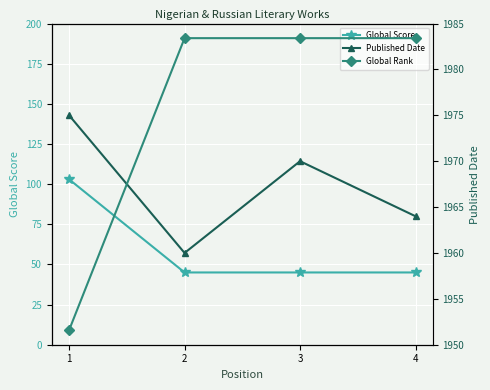

True or false: Published Date and Global Score cross at least once.

False